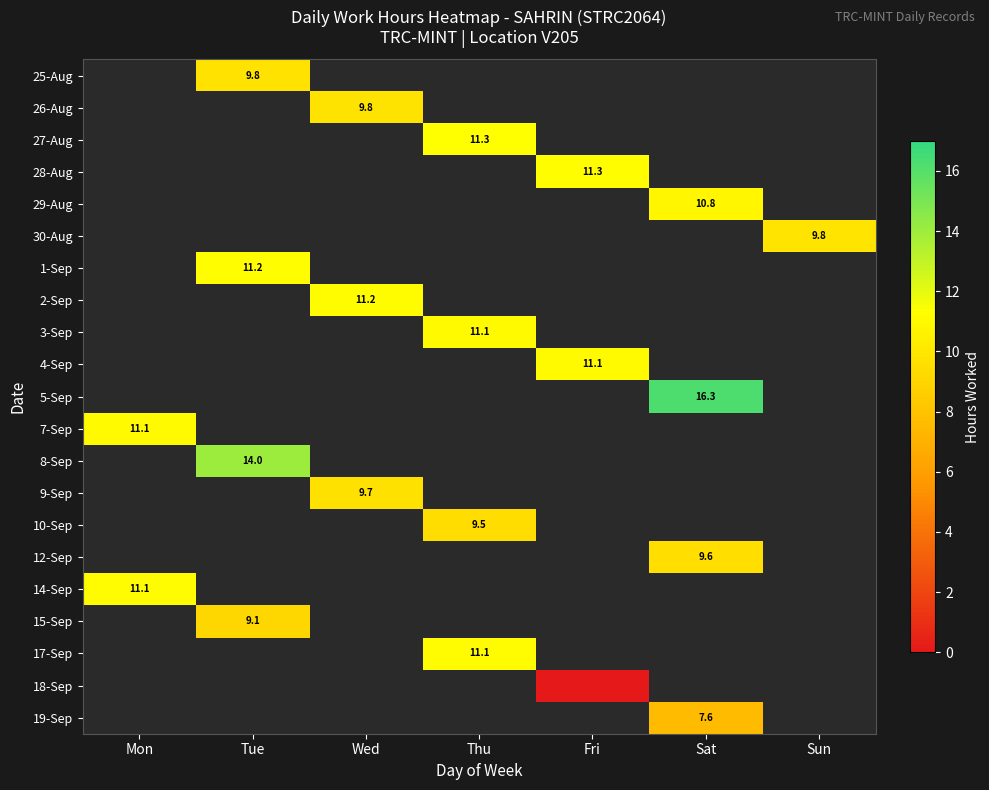

Where is 14-Sep nearest to the value 11?

Mon